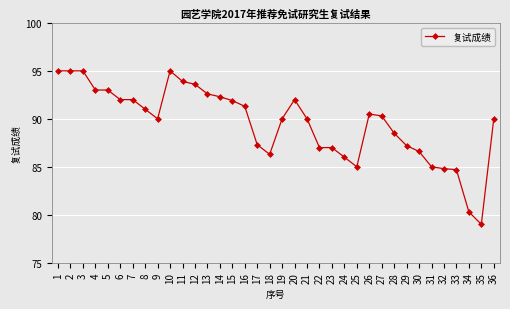

True or false: there are more than 1 points higher than both neighbors.

True